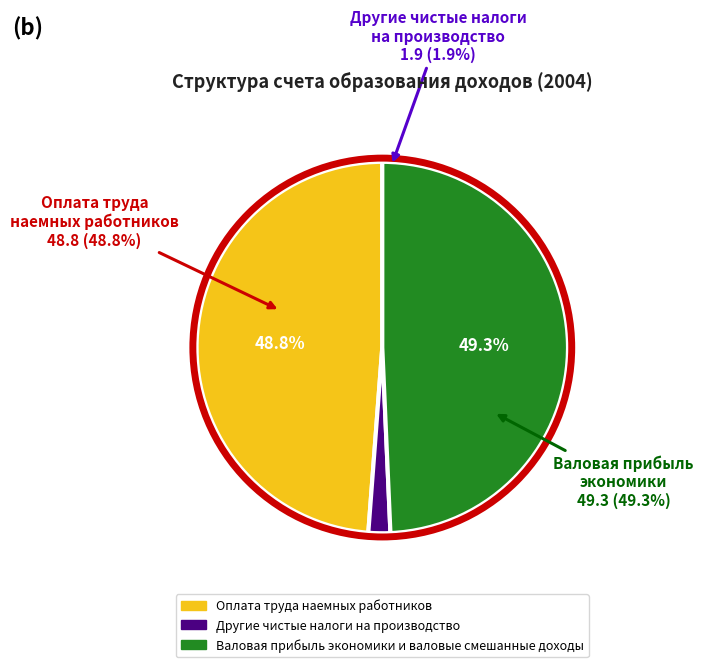

True or false: Валовая прибыль экономики и валовые смешанные доходы accounts for 40% of the total.

False